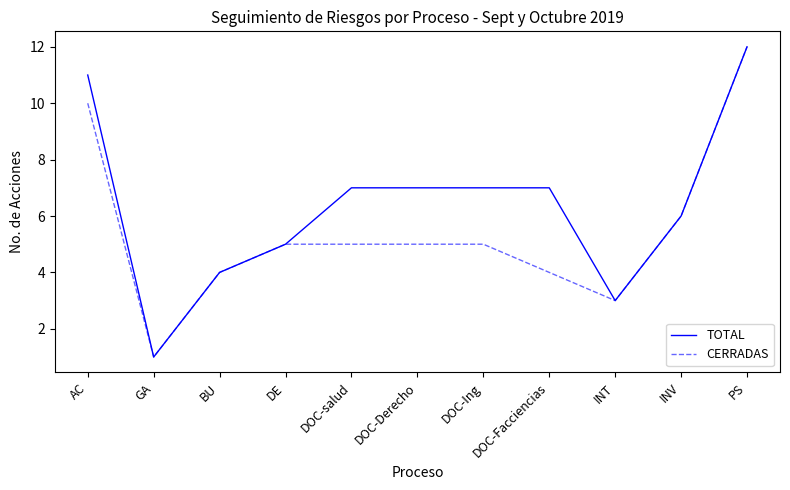

List the series in order of their overall mean, lowest first.

CERRADAS, TOTAL